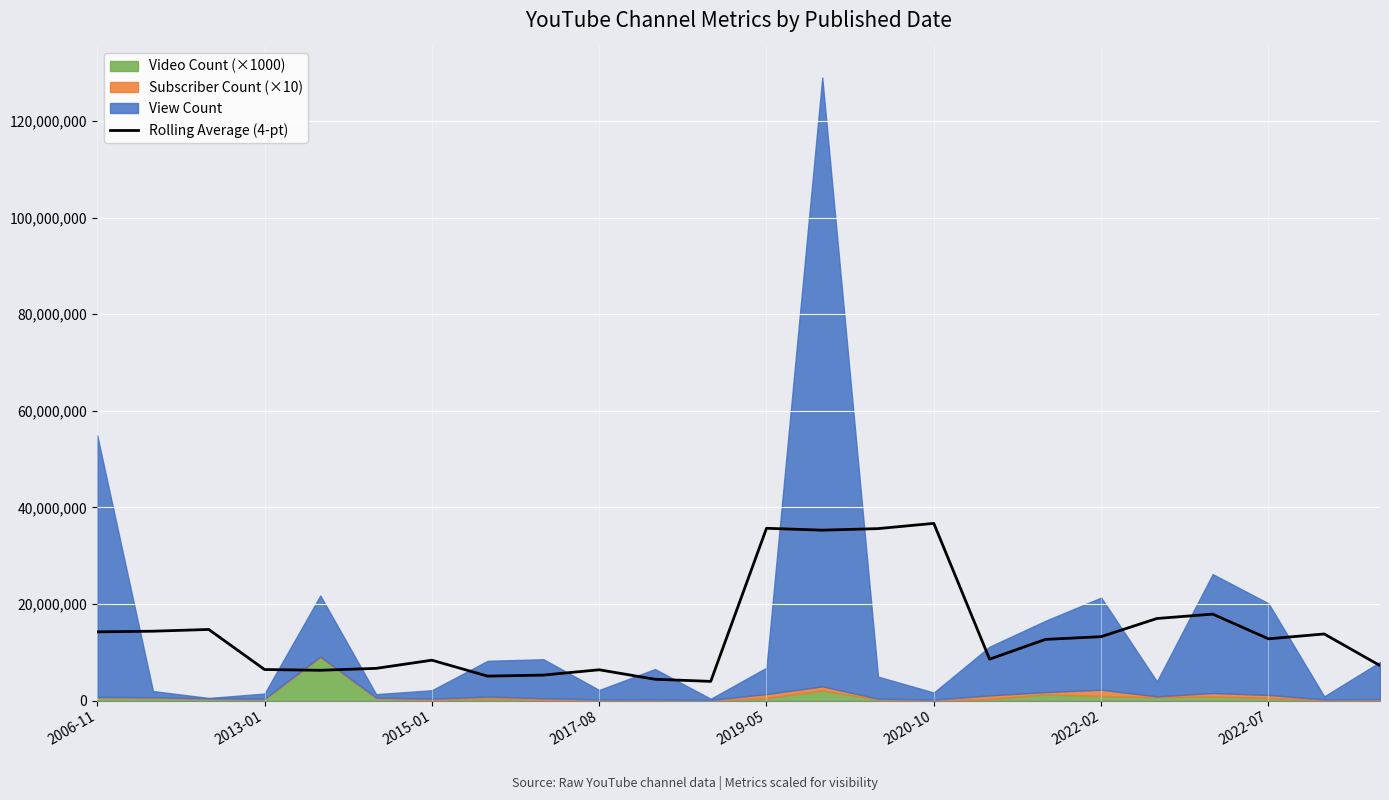

What is the difference between the maximum and minimum values?

32728437.0